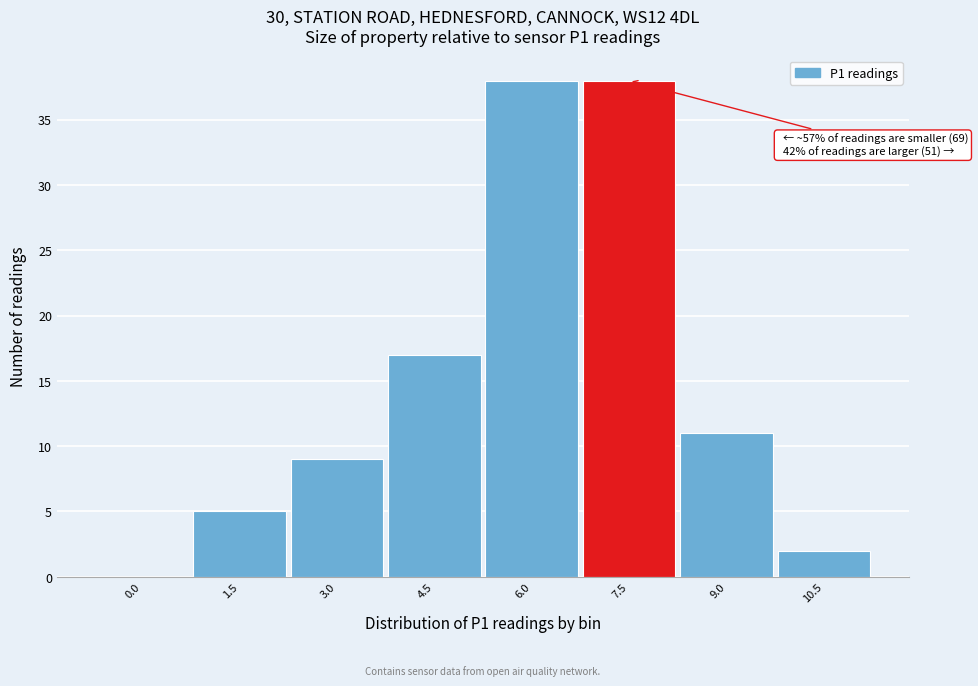

Reading left to right, transcribe all the data shown in this chart.

0.0=0	1.5=5	3.0=9	4.5=17	6.0=38	7.5=38	9.0=11	10.5=2